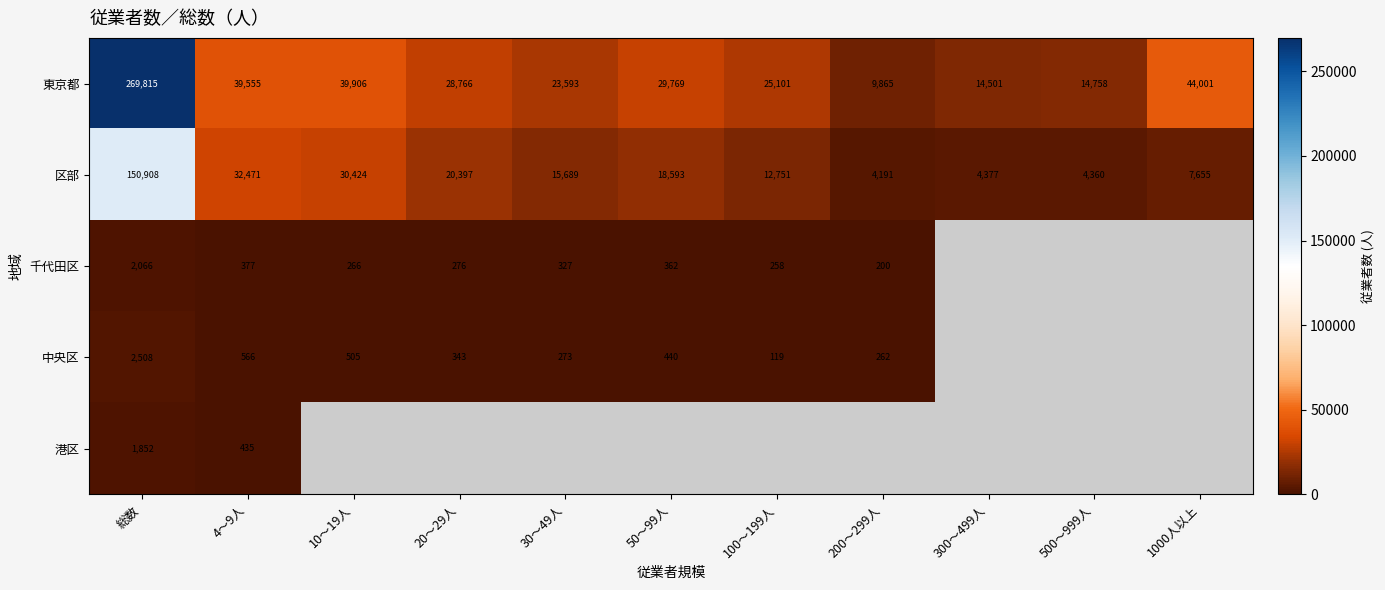

Is the value of 千代田区 at 50～99人 greater than the value of 中央区 at 200～299人?

Yes